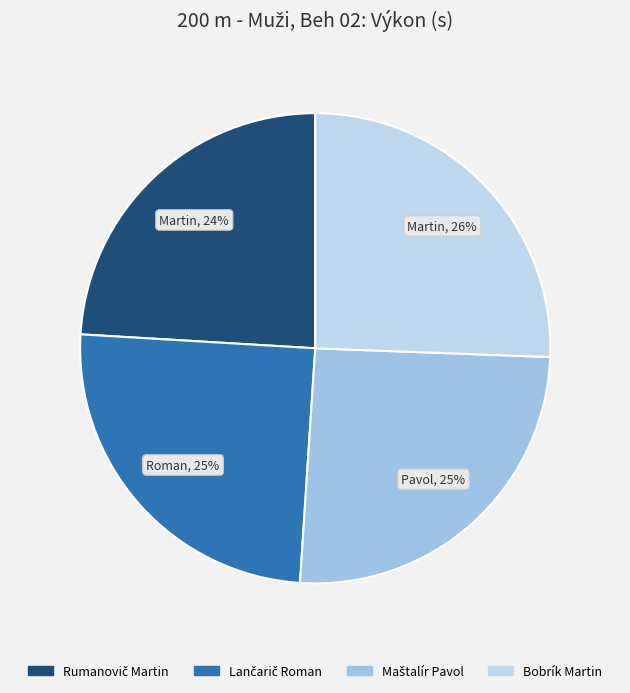

How many slices are in this pie chart?

4